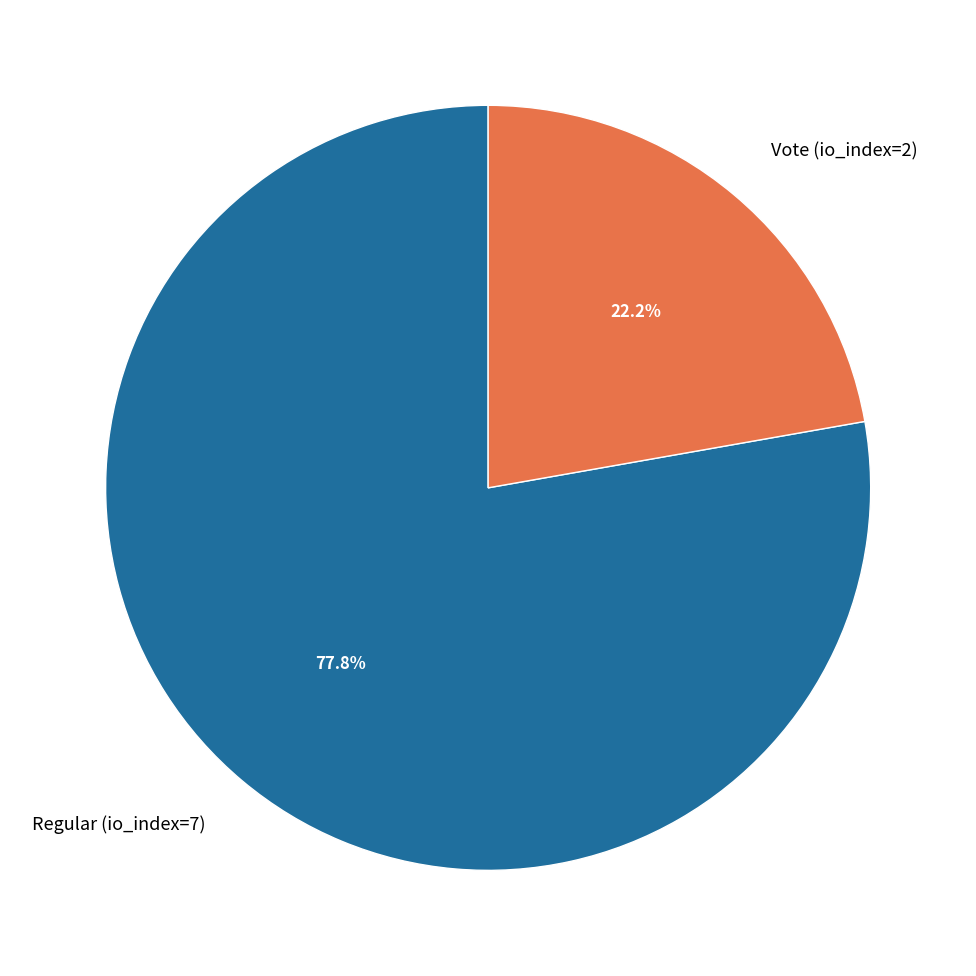

Is there a majority slice in this chart?

Yes